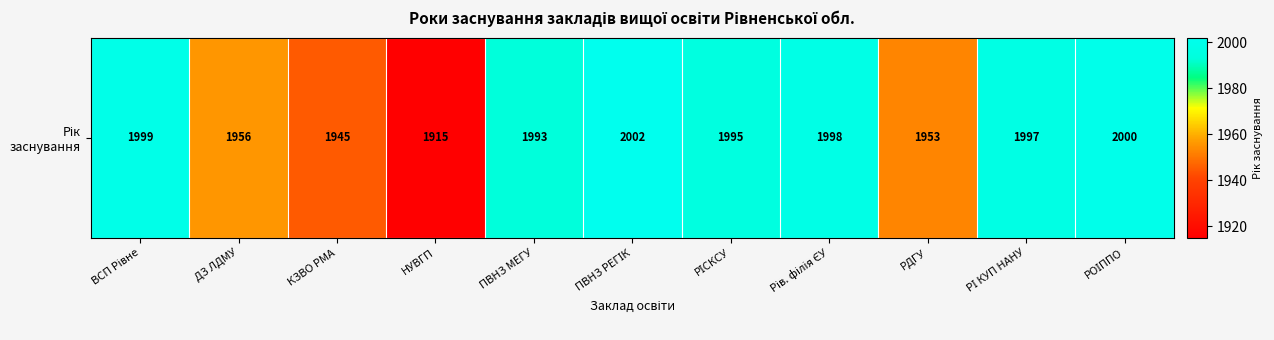

What is the ratio of the value at ПВНЗ РЕГІК to the value at РІСКСУ?

1.0